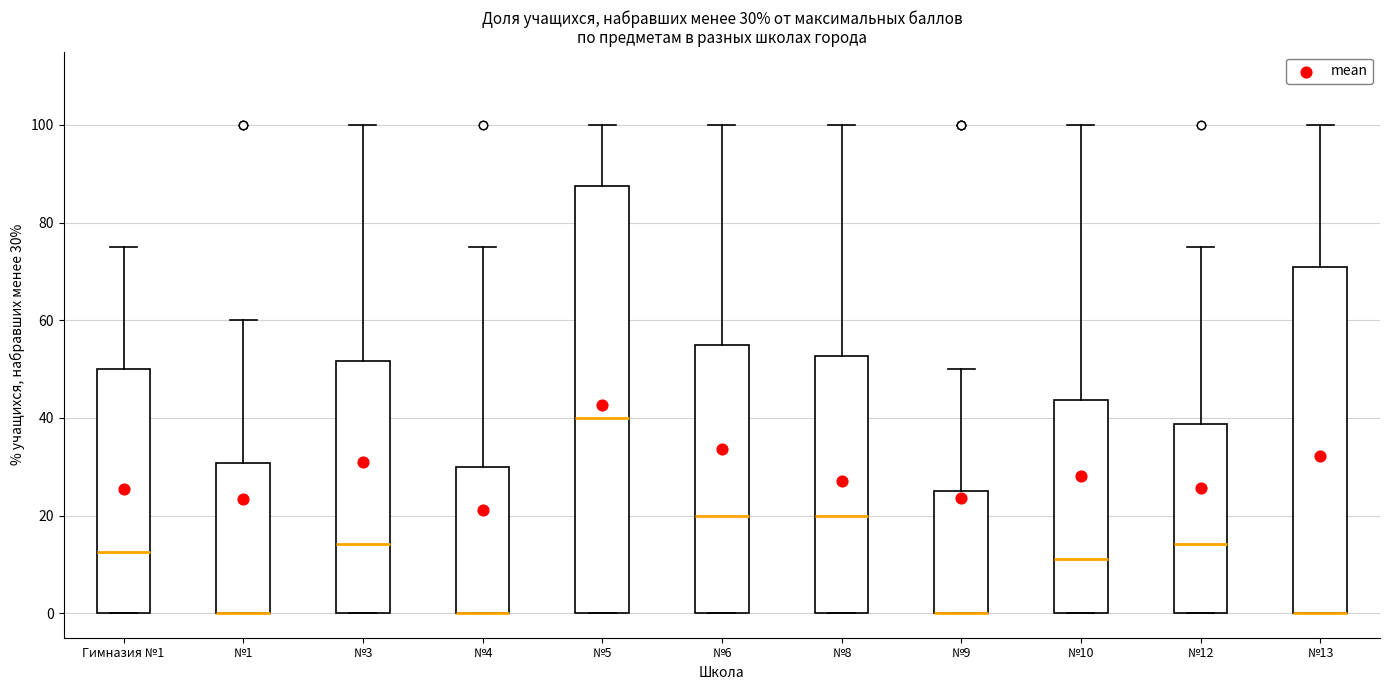

Comparing the boxes themselves (not the whiskers), which one is the tallest?

№5